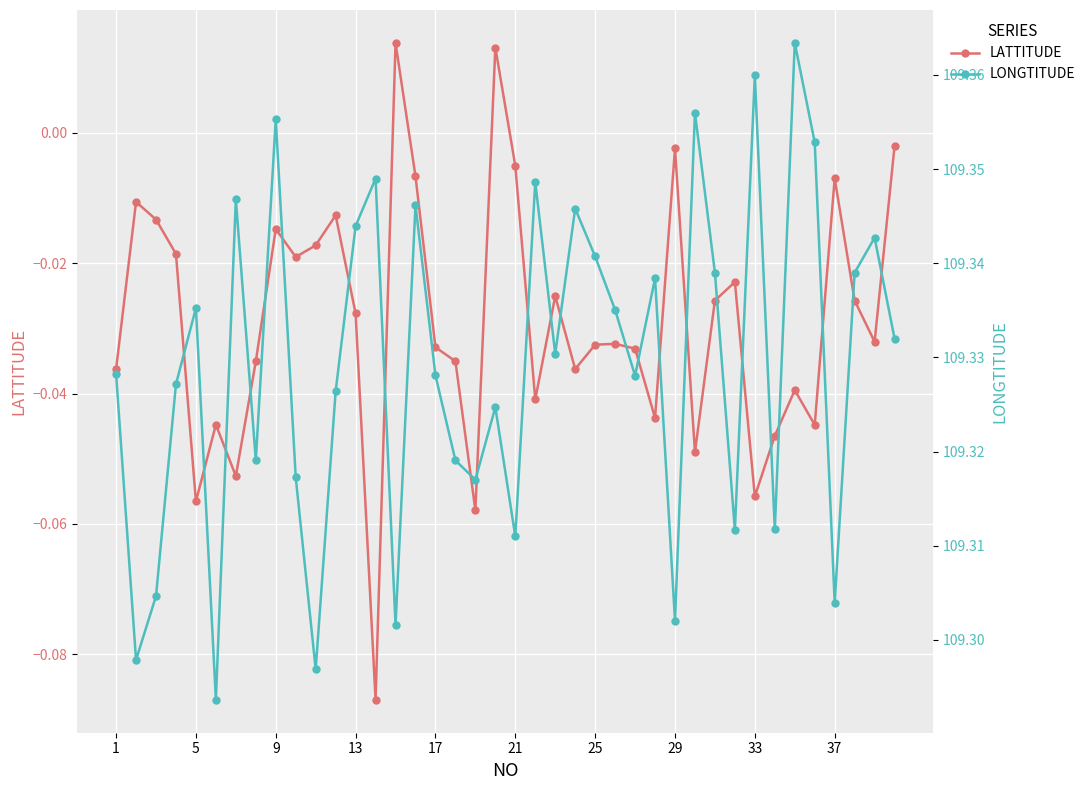

Rank the series by their average value, from lowest to highest.

LATTITUDE, LONGTITUDE